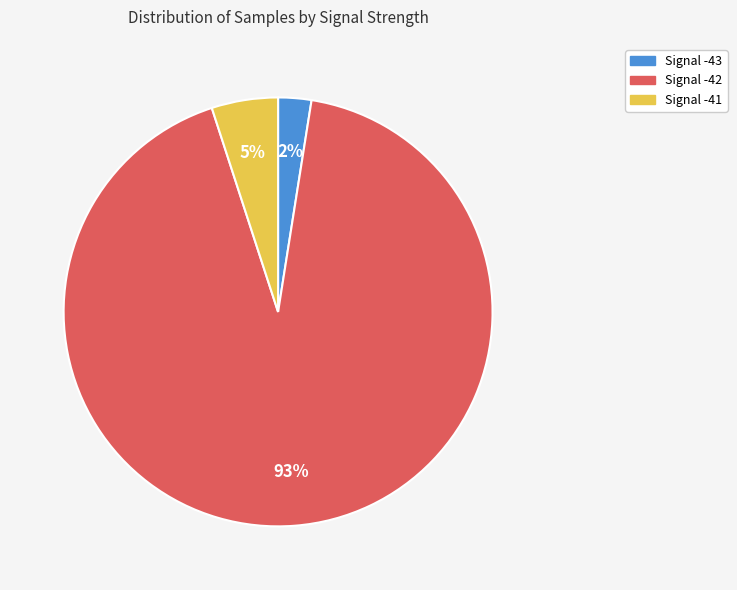

To the nearest percent, what is the average slice percentage?

33%